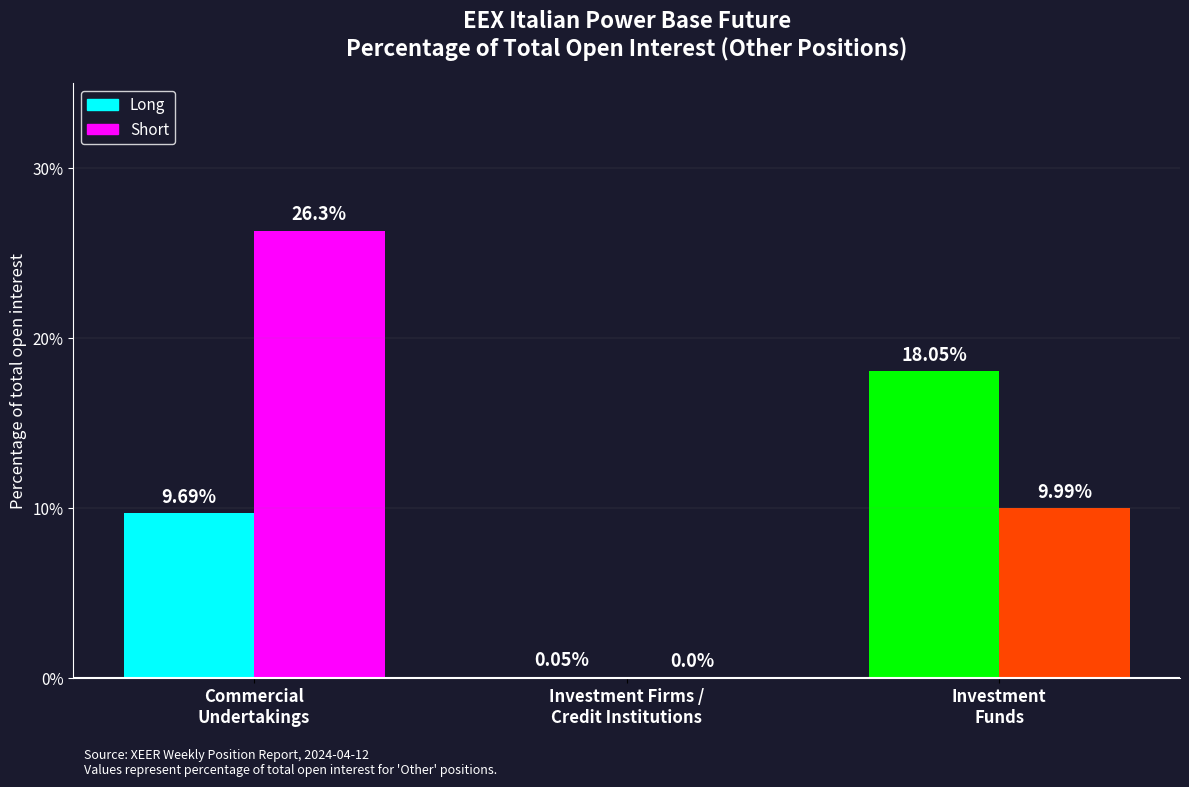

What is the average value of the Long series?

9.3